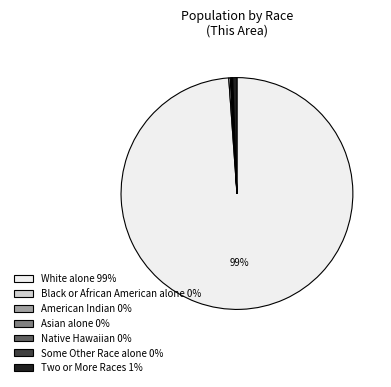

Which category has the biggest portion of the pie?

White alone 99%